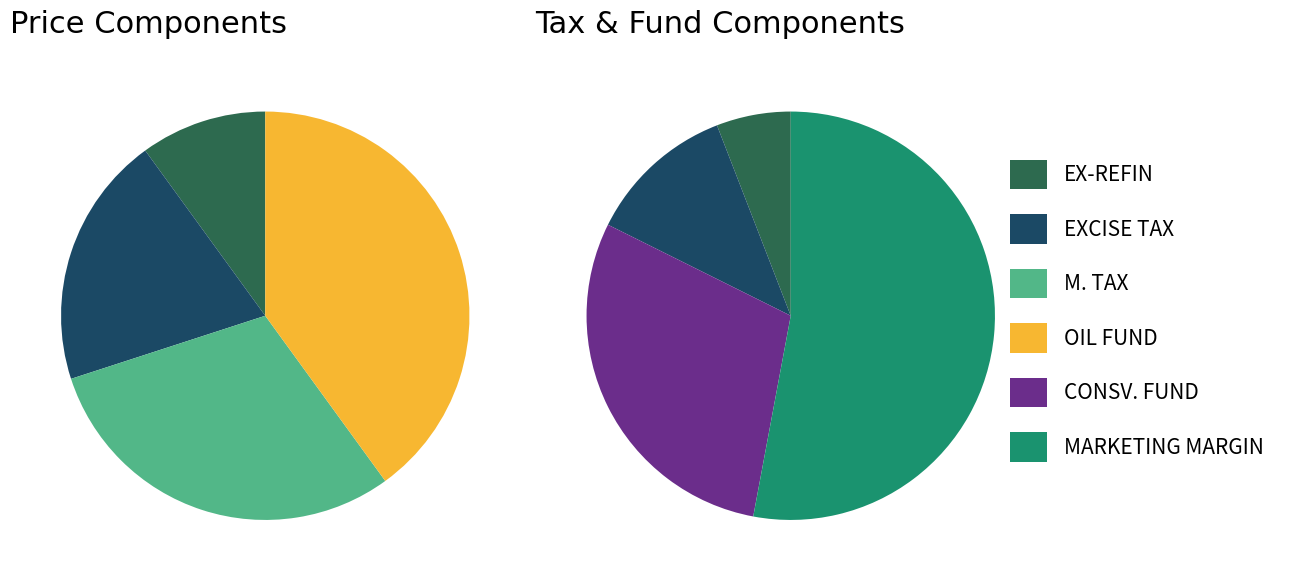

Rank the categories by value from highest to lowest.

MARKETING MARGIN, CONSV. FUND, OIL FUND, M. TAX, EXCISE TAX, EX-REFIN